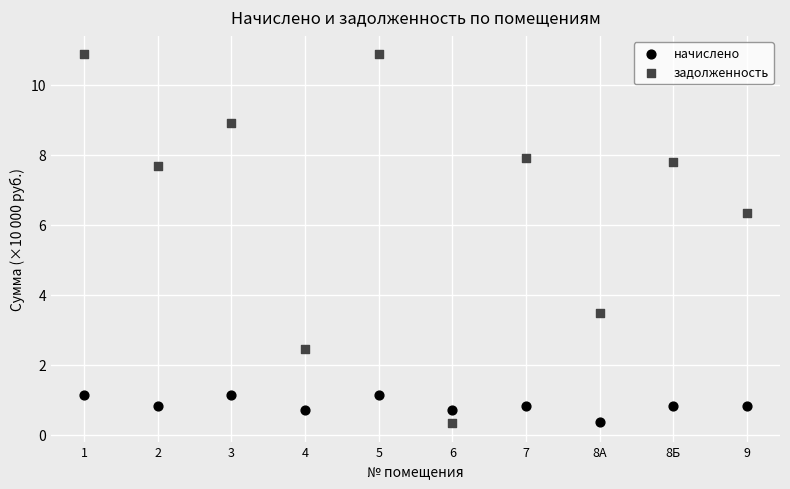

Across all series, what Y value is closest to 5?

6.3